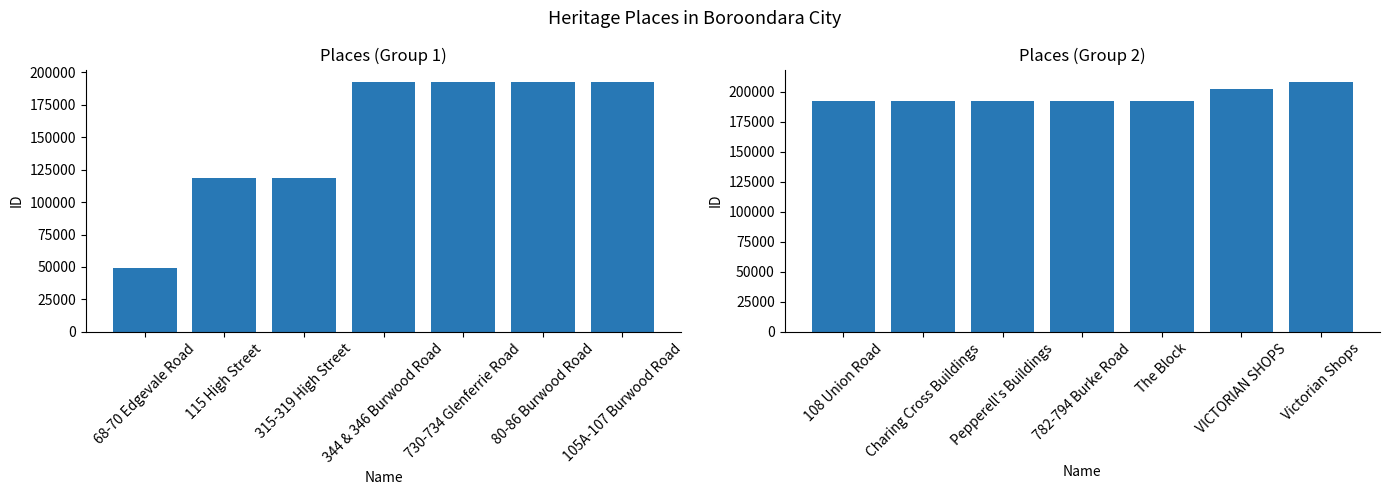

What is the value of the ID (second half) bar at the 7th from the left?

208292